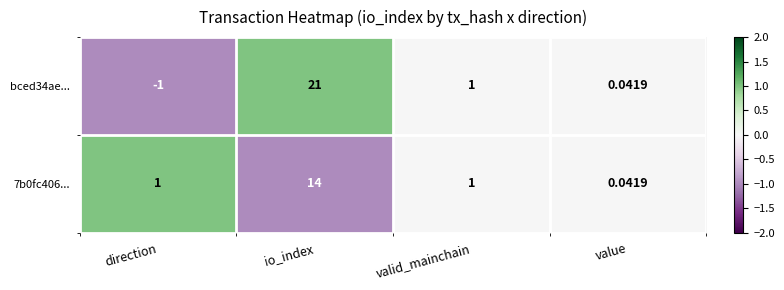

At which label does bced34ae... first exceed 1?

io_index